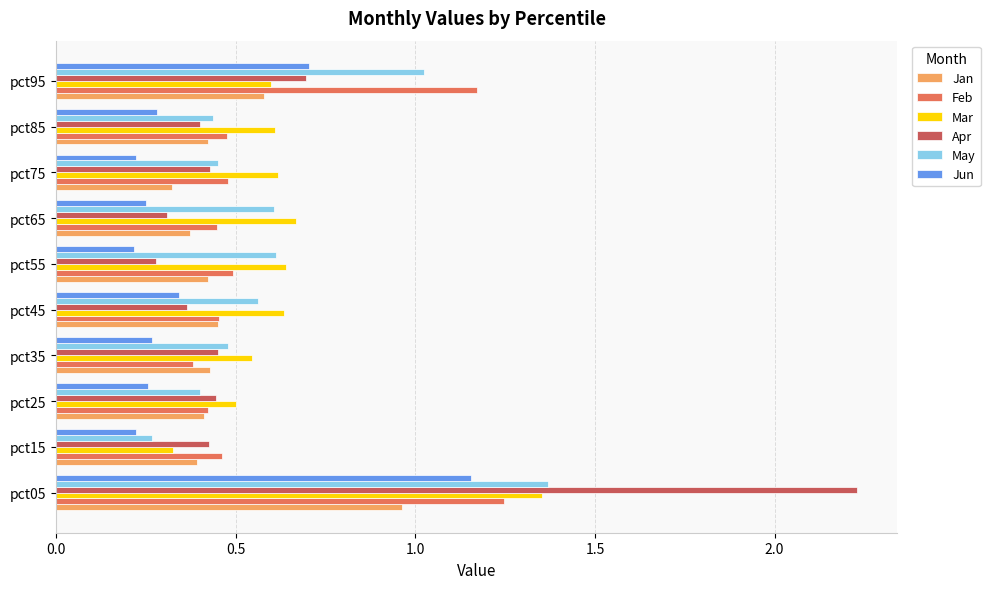

How many Apr values are between 0 and 1?

9